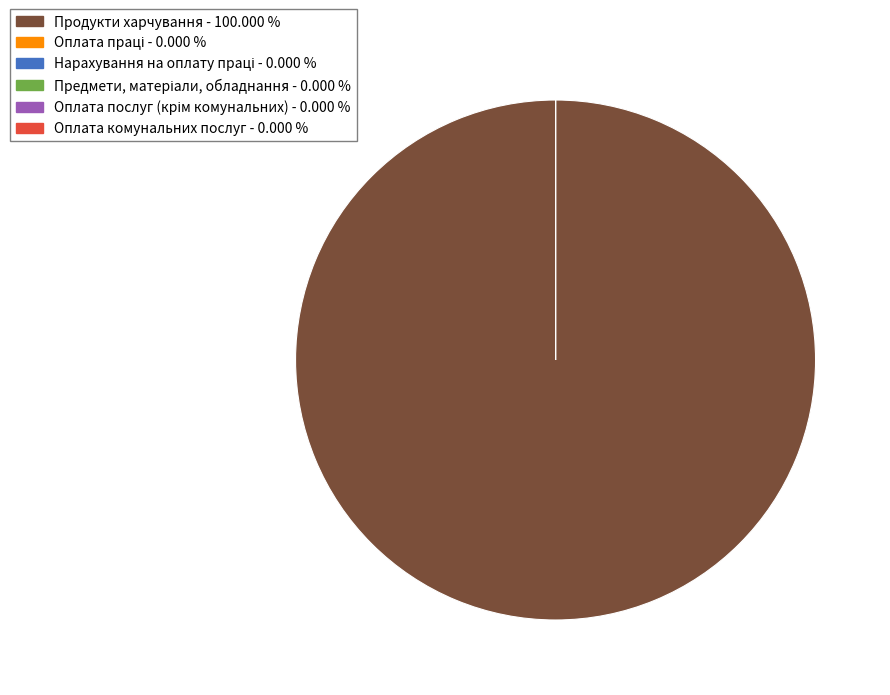

How many slices are in this pie chart?

6